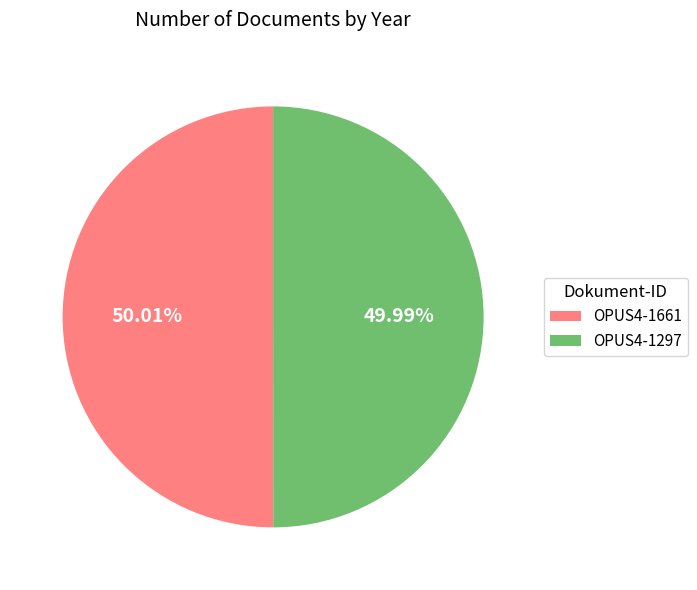

Do OPUS4-1297 and OPUS4-1661 together represent more than half of the pie?

Yes